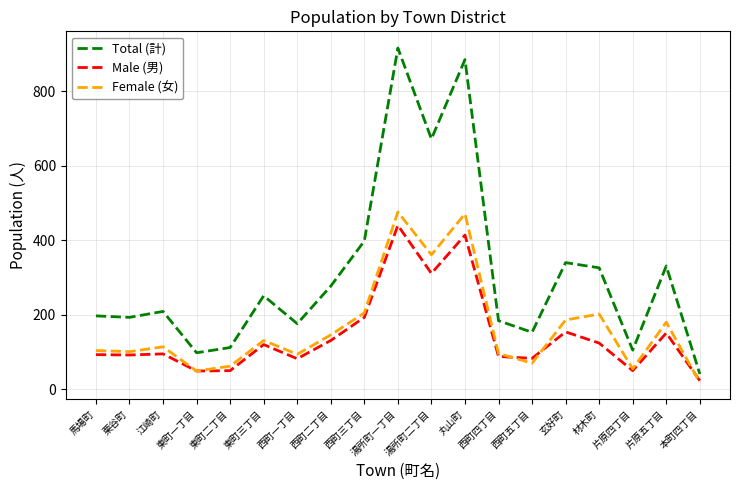

Is this an area chart (filled region under the line)?

No